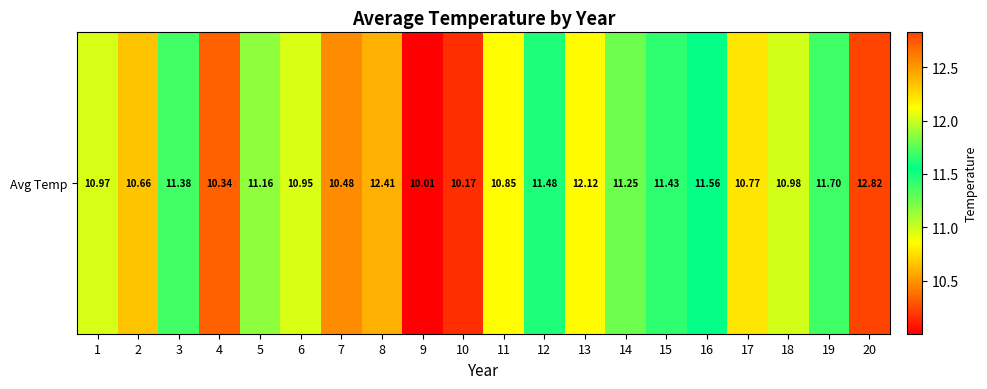

What is the sum of the values at 19 and 20?

24.5